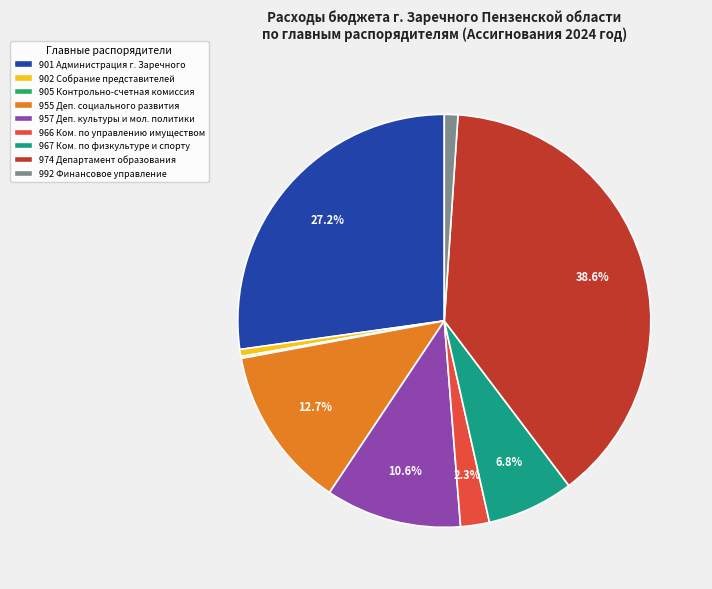

Does 955 Деп. социального развития represent more than half of the total?

No